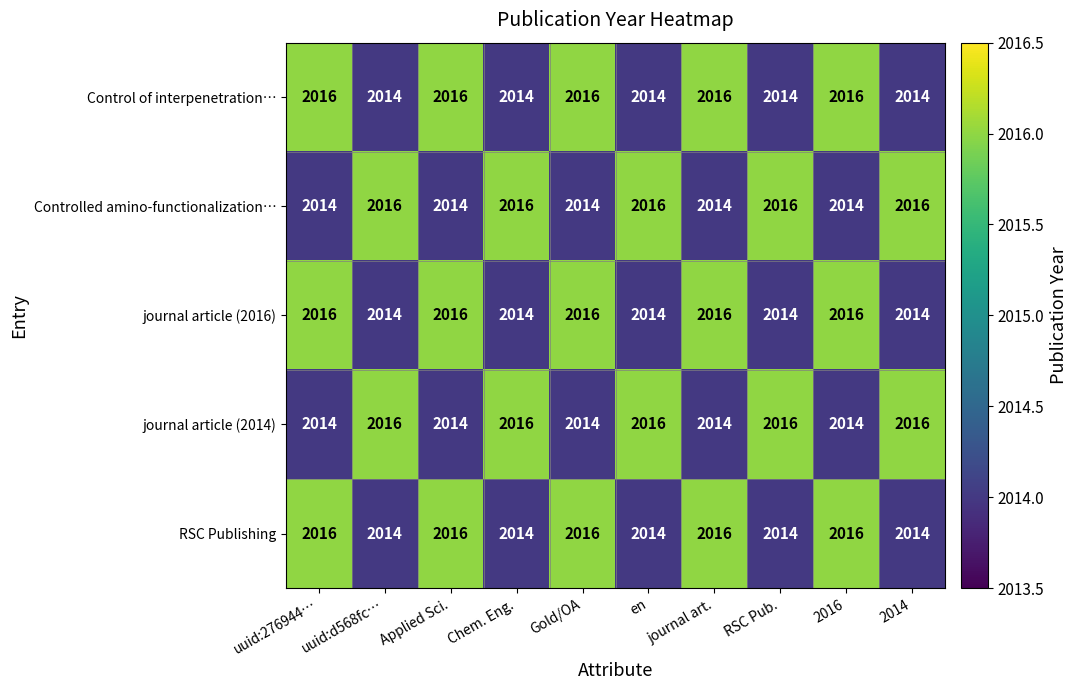

The value of journal article (2016) at journal art. is 1357. True or false?

False